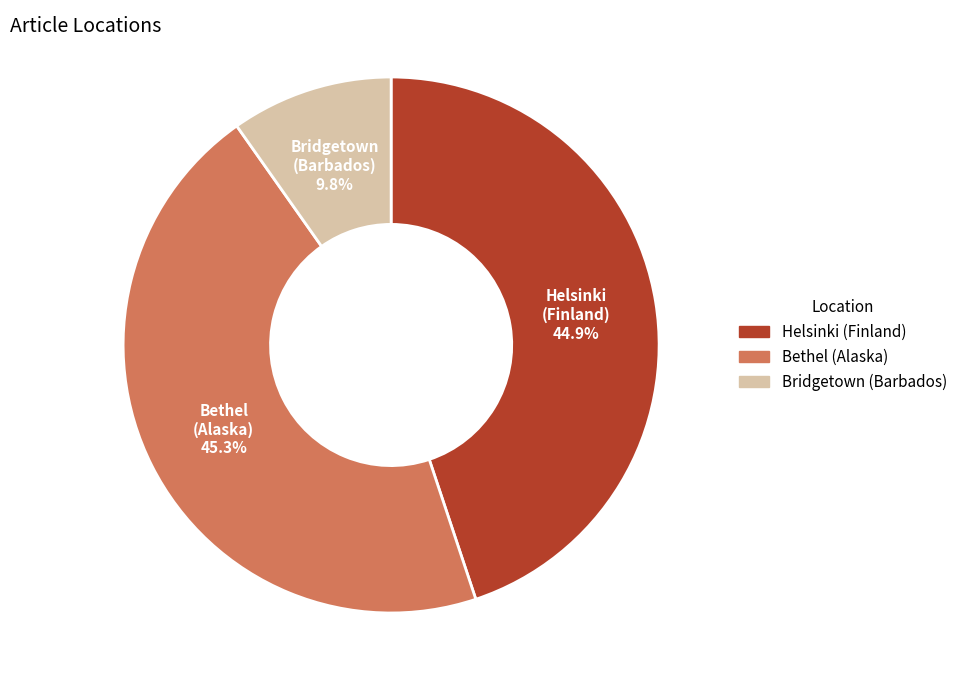

Which category has the smallest portion of the pie?

Bridgetown (Barbados)